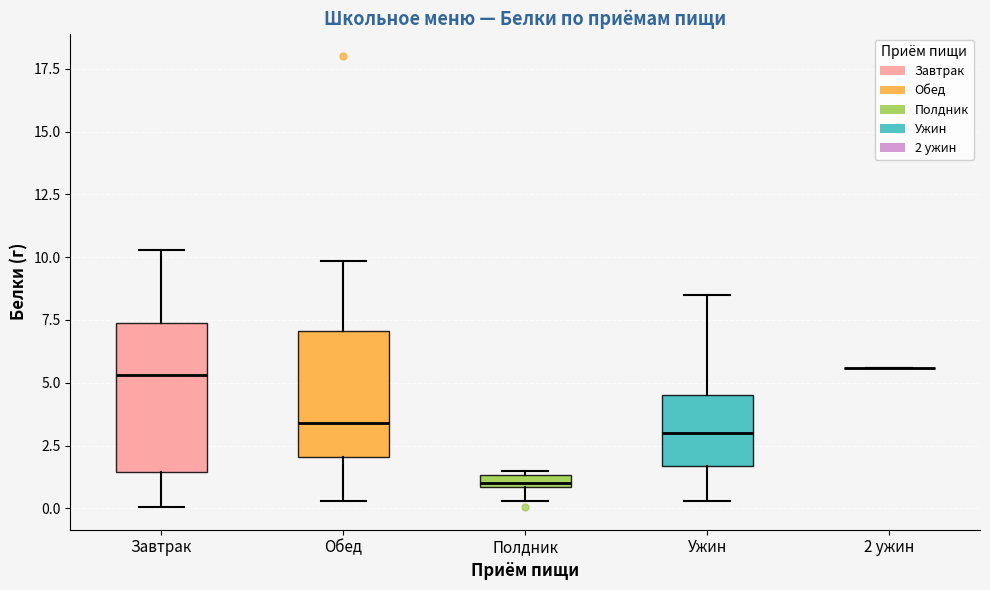

Comparing the boxes themselves (not the whiskers), which one is the tallest?

Завтрак